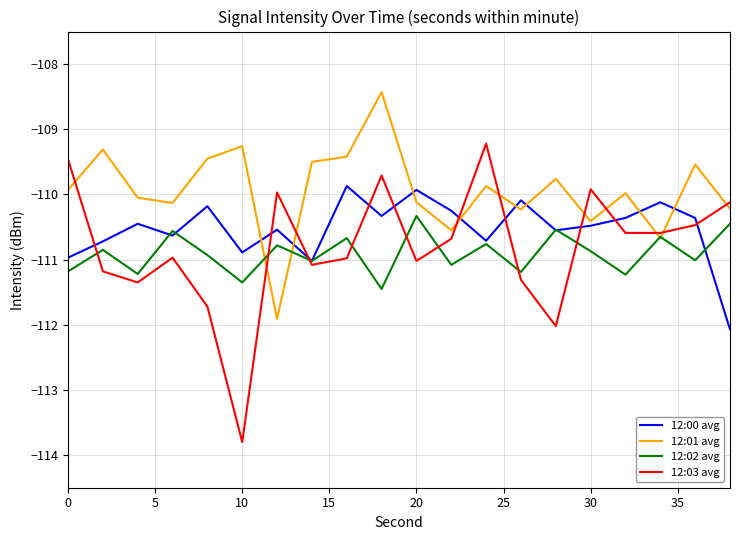

Rank the series by their maximum value, from lowest to highest.

12:02 avg, 12:00 avg, 12:03 avg, 12:01 avg